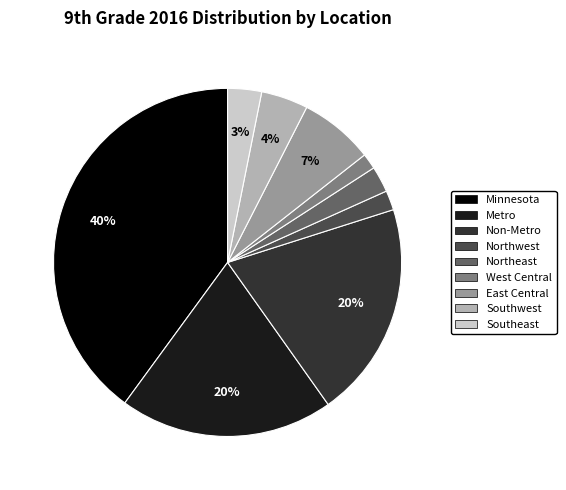

The Northeast slice represents 2% of the pie. True or false?

True